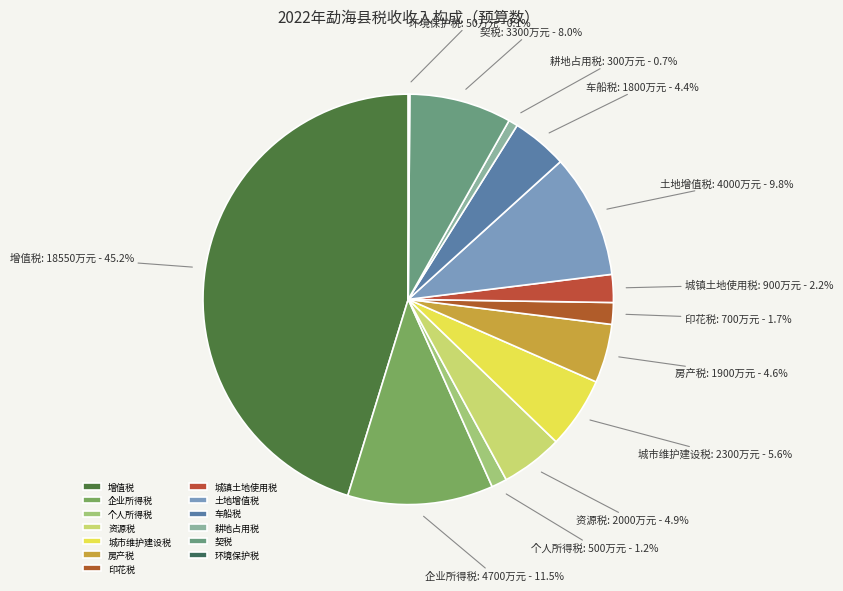

What percentage is the 印花税 slice, to the nearest percent?

2%